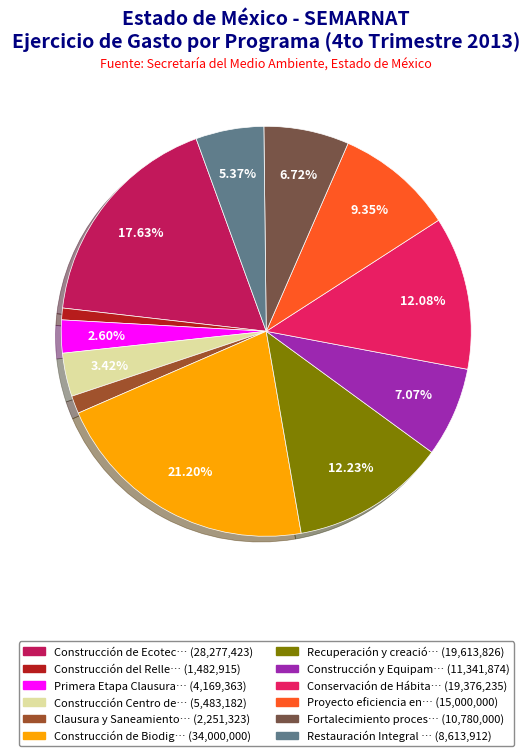

Does any single category account for the majority?

No